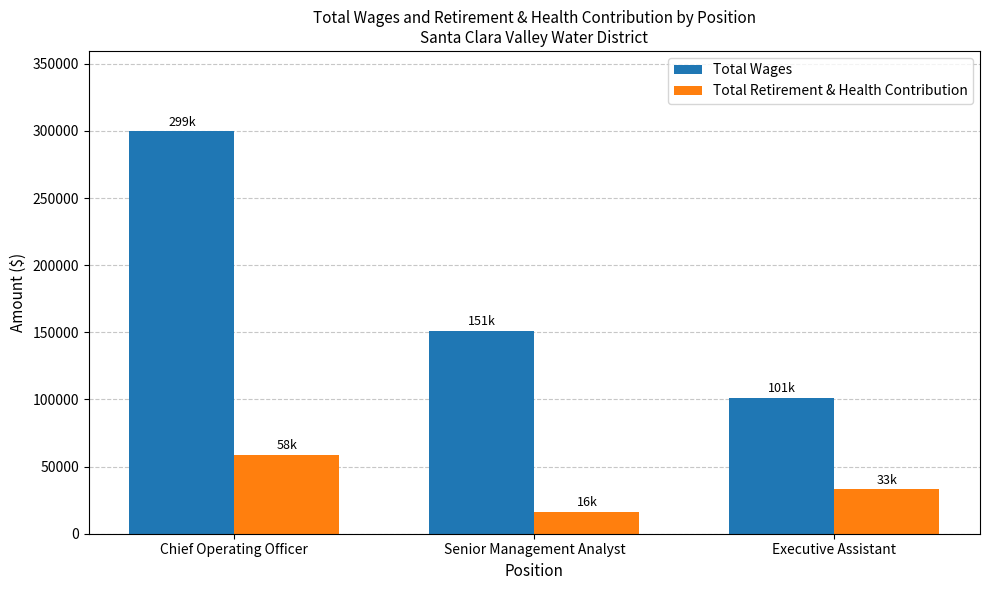

What is the total value across all series at Executive Assistant?

134254